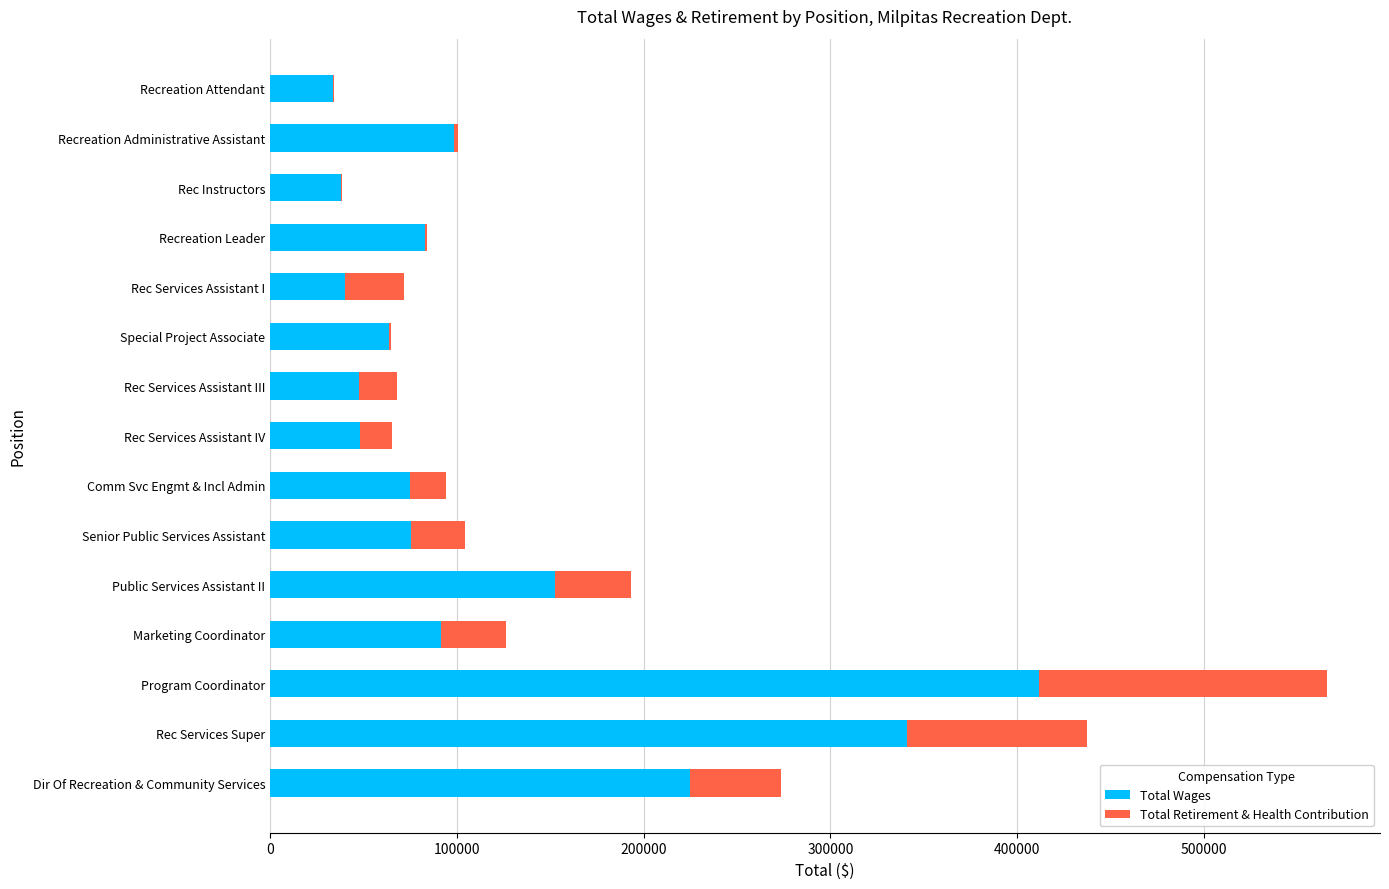

The Total Wages series shows 149974 at Marketing Coordinator. True or false?

False